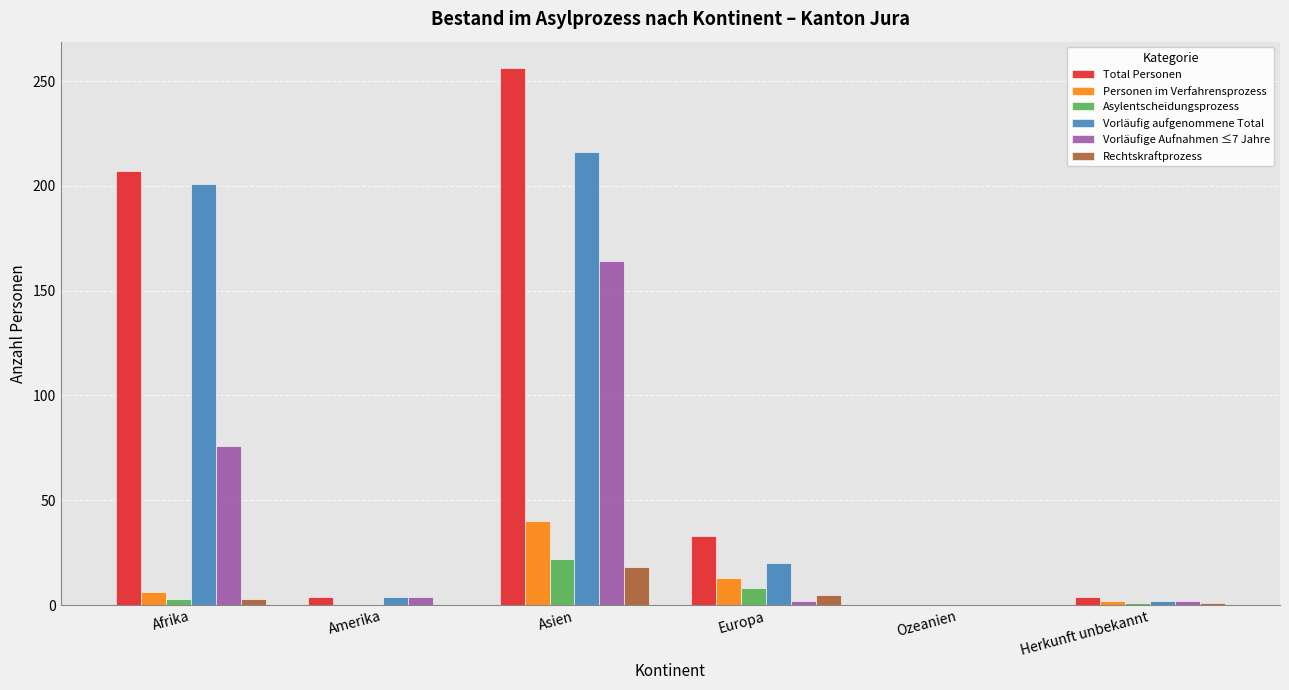

Is it true that Rechtskraftprozess equals 1 at Herkunft unbekannt?

True